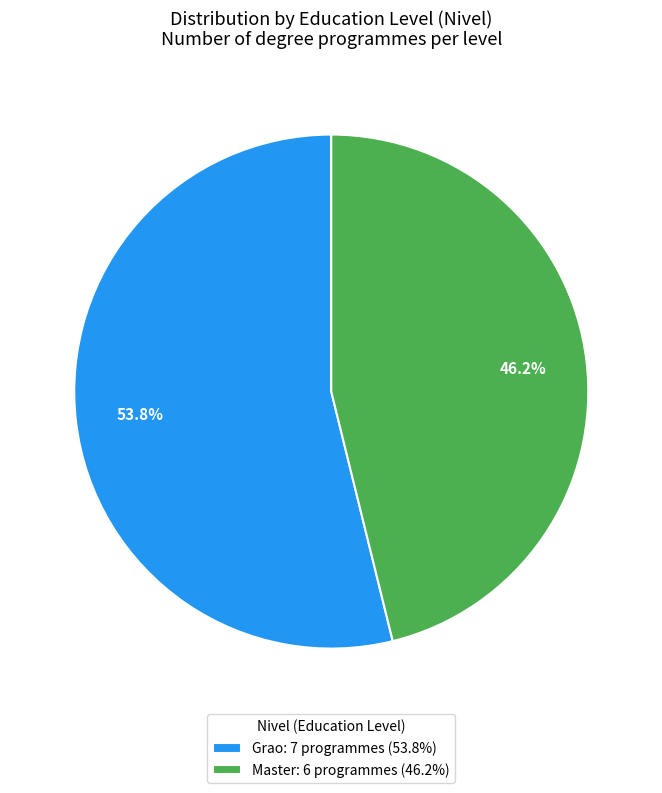

What percentage is the Master slice, to the nearest percent?

46%